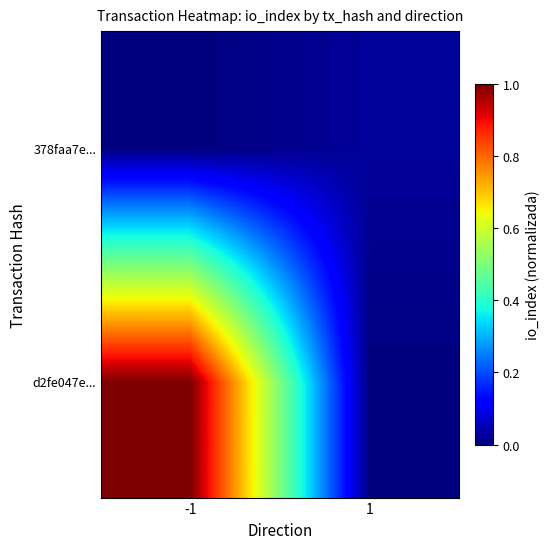

At which category is the sum across all series the highest?

-1